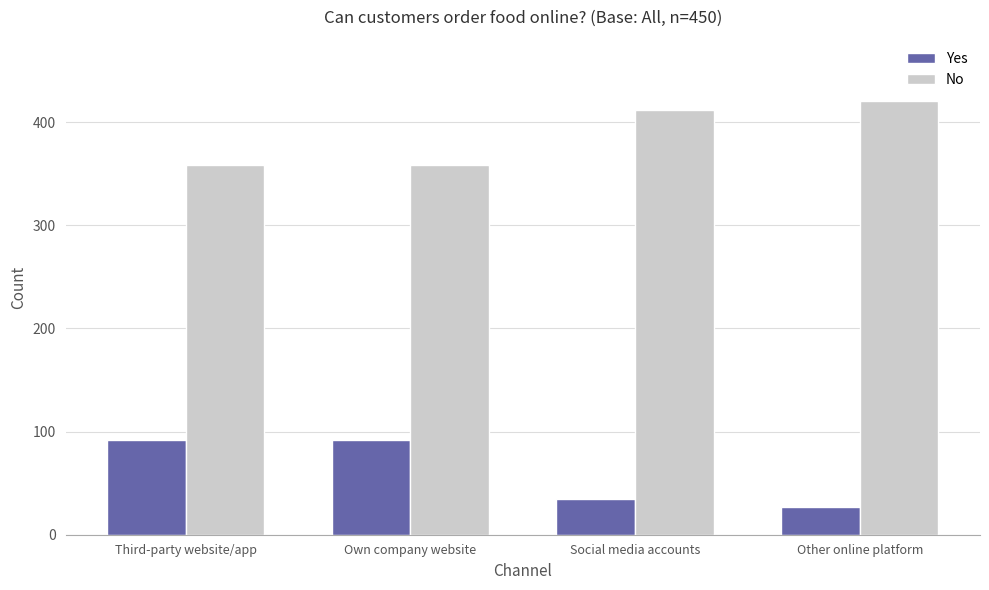

How many bars are there in each group?

2